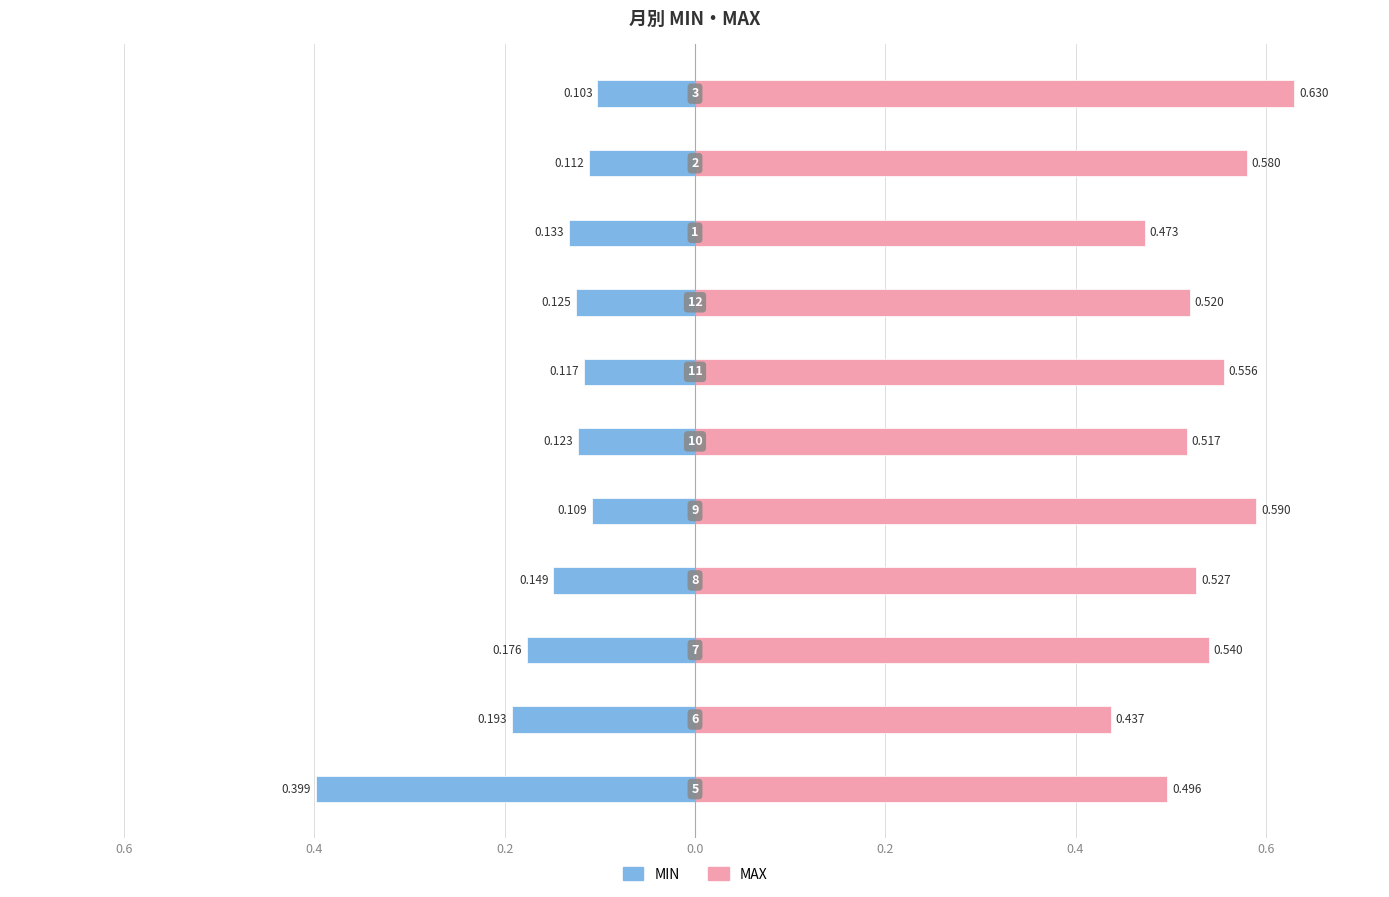

Is the value of MIN at 0.4 greater than the value of MAX at 7?

No